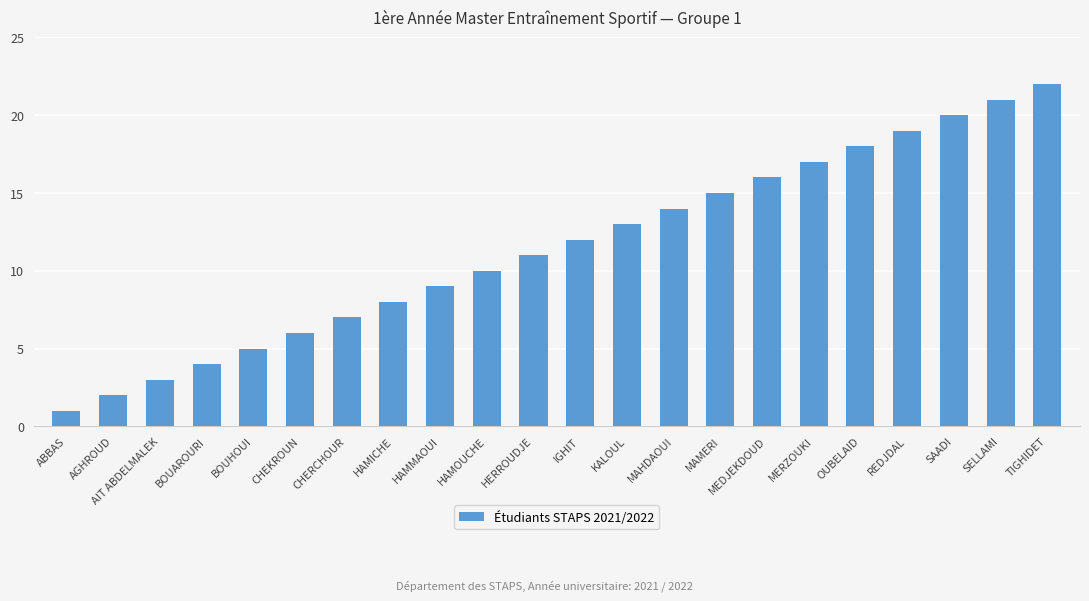

Where is the data nearest to the value 11?

HERROUDJE